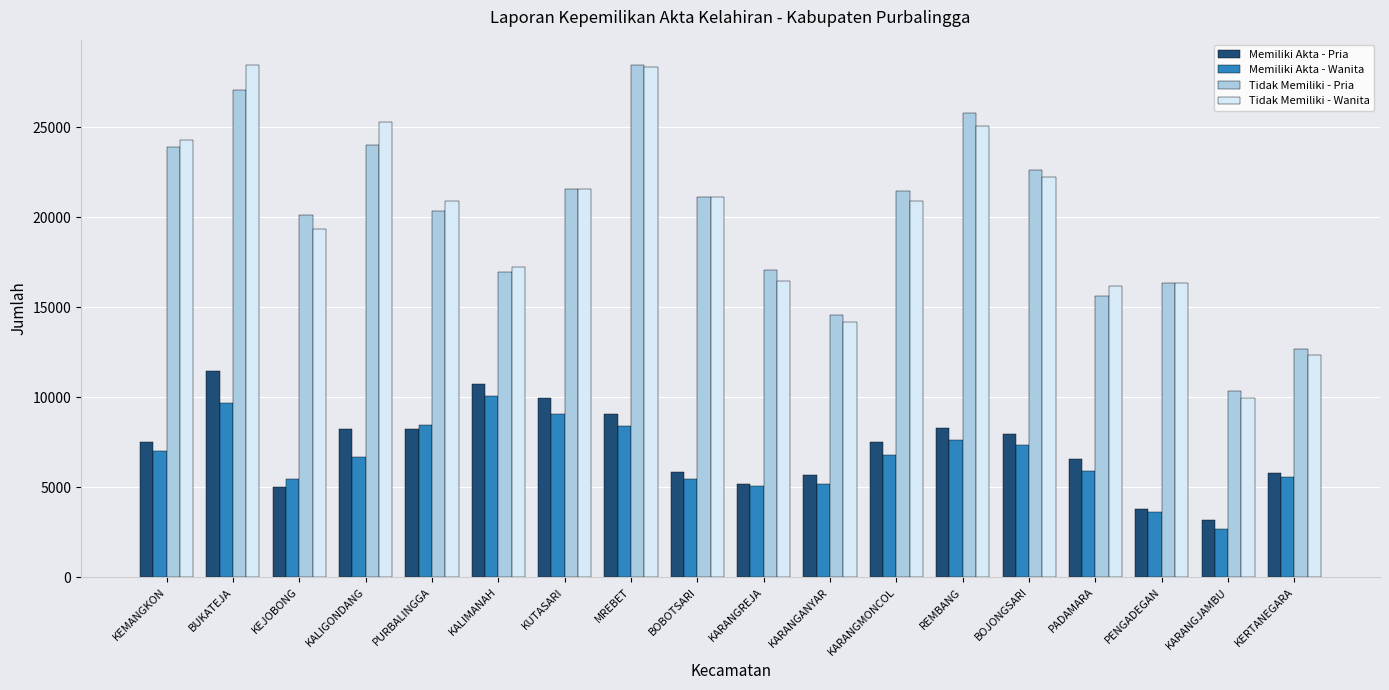

What is the label of the 9th bar from the right?

KARANGREJA